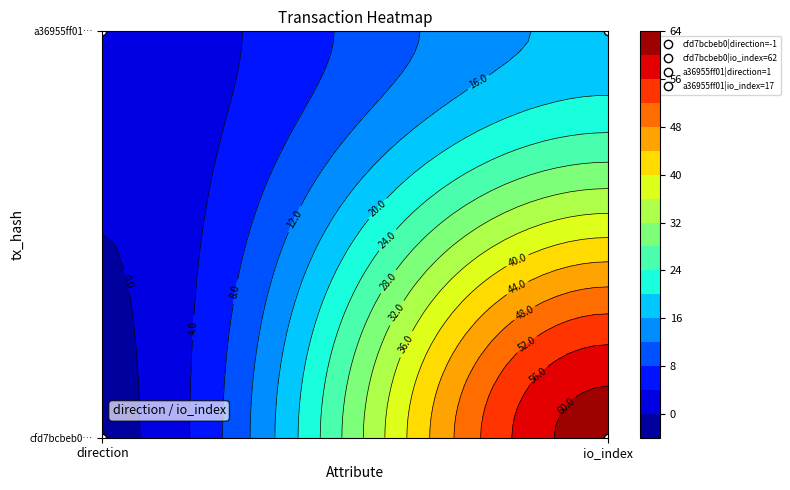

The a36955ff014ca5958455784468a3a702e19dd47 series shows 0 at 0. True or false?

False